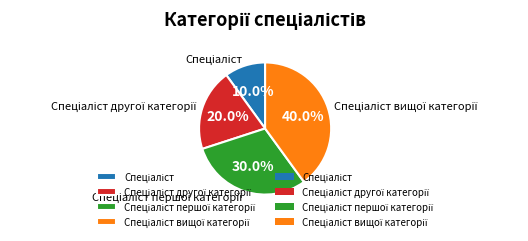

Does any single category account for the majority?

No